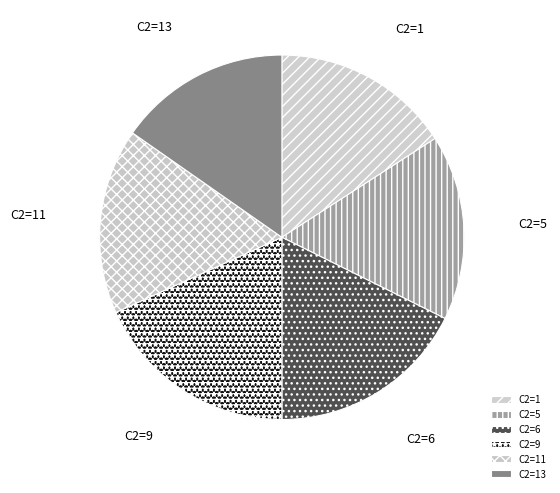

Is it true that C2=6 is 12% of the pie?

False